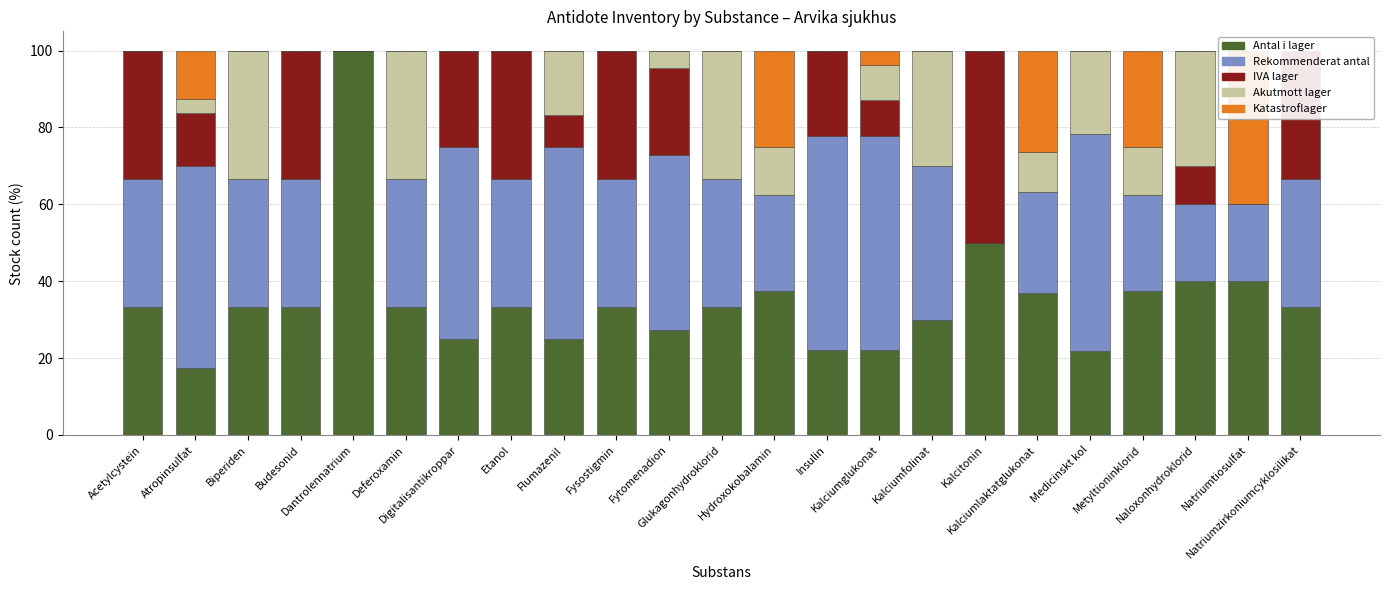

What is the label of the 16th bar from the right?

Etanol